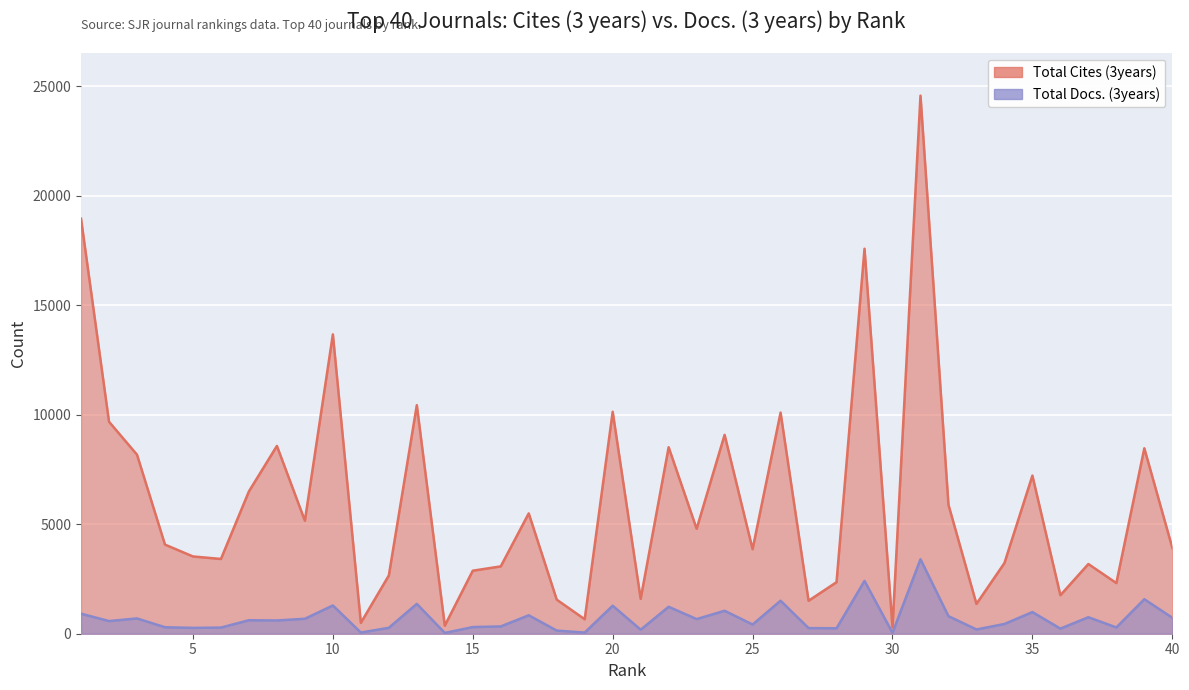

True or false: Total Docs. (3years) and Total Cites (3years) intersect in this chart.

False